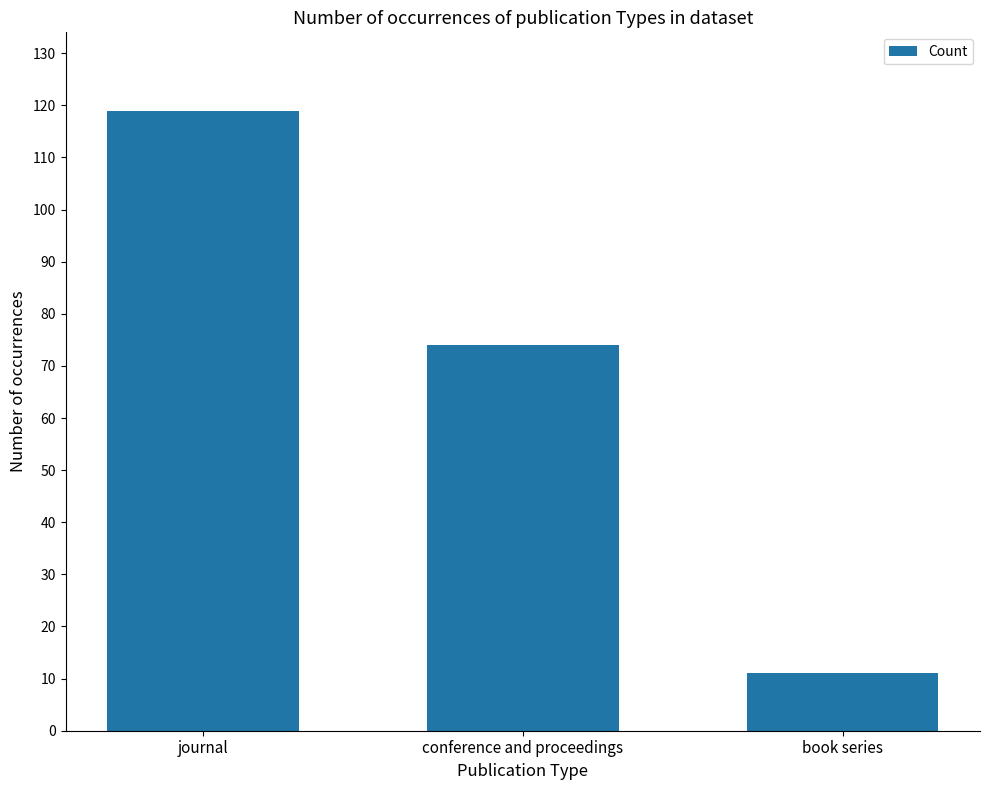

What is the sum of all values?

204